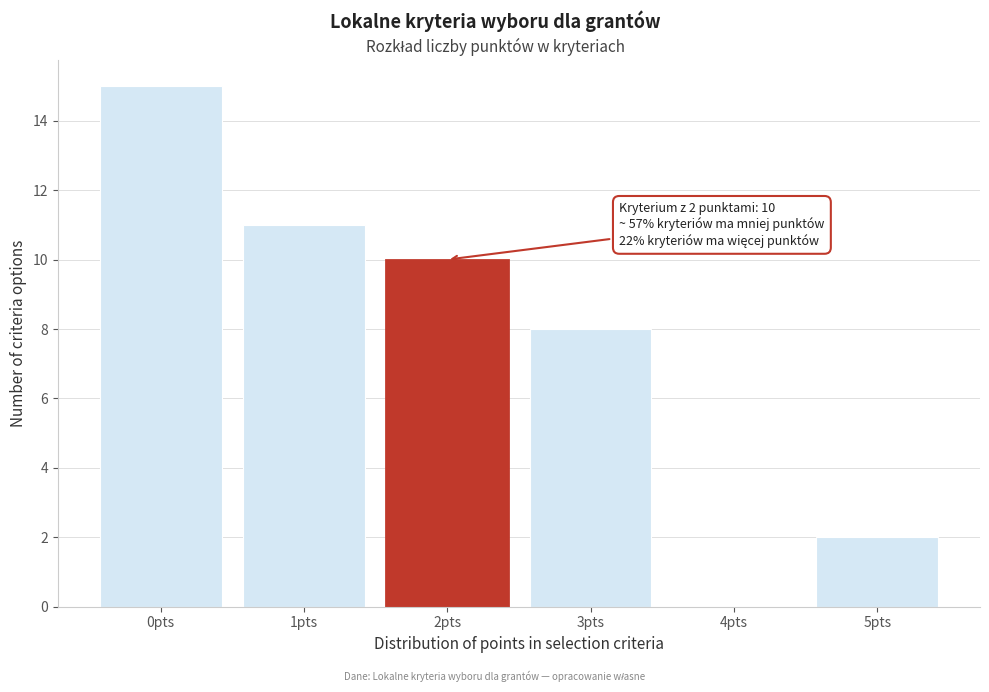

Reading right to left, list all the values displayed in this chart.

5pts=2	4pts=0	3pts=8	2pts=10	1pts=11	0pts=15